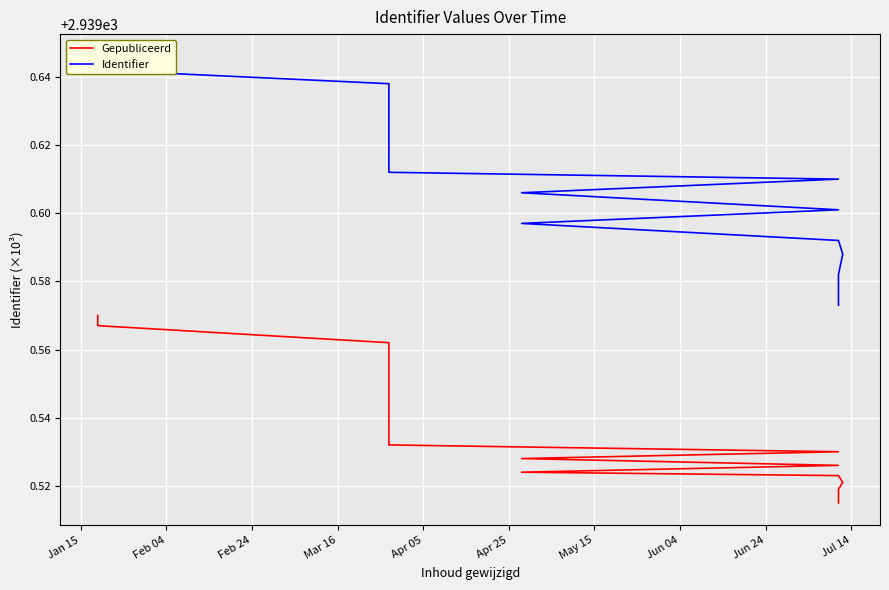

What is the greatest value displayed?

2939.6